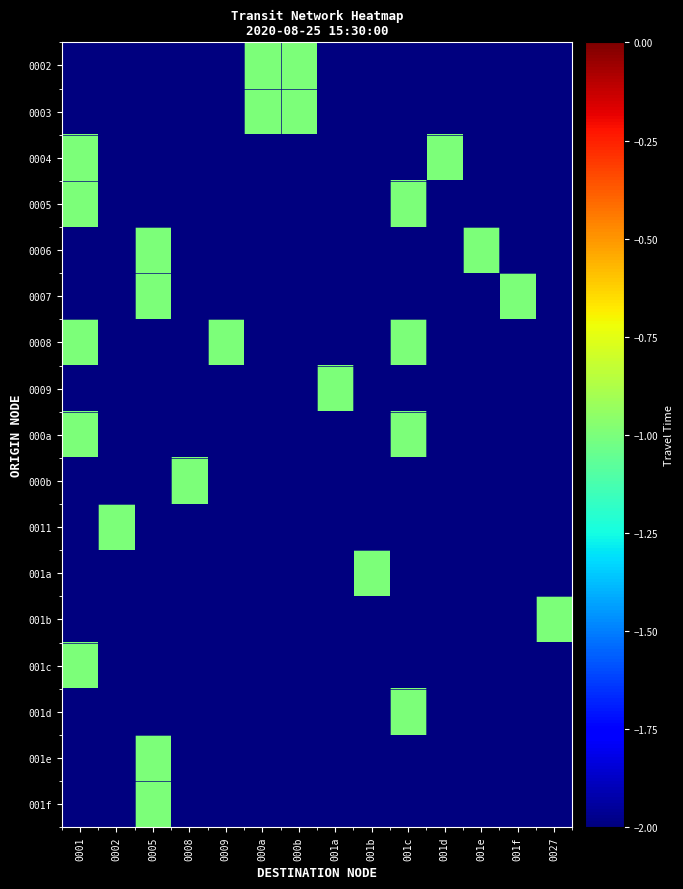

Reading left to right, list all the values displayed in this chart.

0002: 0001=-2	0002=-2	0005=-2	0008=-2	0009=-2	000a=-1	000b=-1	001a=-2	001b=-2	001c=-2	001d=-2	001e=-2	001f=-2	0027=-2
0003: 0001=-2	0002=-2	0005=-2	0008=-2	0009=-2	000a=-1	000b=-1	001a=-2	001b=-2	001c=-2	001d=-2	001e=-2	001f=-2	0027=-2
0004: 0001=-1	0002=-2	0005=-2	0008=-2	0009=-2	000a=-2	000b=-2	001a=-2	001b=-2	001c=-2	001d=-1	001e=-2	001f=-2	0027=-2
0005: 0001=-1	0002=-2	0005=-2	0008=-2	0009=-2	000a=-2	000b=-2	001a=-2	001b=-2	001c=-1	001d=-2	001e=-2	001f=-2	0027=-2
0006: 0001=-2	0002=-2	0005=-1	0008=-2	0009=-2	000a=-2	000b=-2	001a=-2	001b=-2	001c=-2	001d=-2	001e=-1	001f=-2	0027=-2
0007: 0001=-2	0002=-2	0005=-1	0008=-2	0009=-2	000a=-2	000b=-2	001a=-2	001b=-2	001c=-2	001d=-2	001e=-2	001f=-1	0027=-2
0008: 0001=-1	0002=-2	0005=-2	0008=-2	0009=-1	000a=-2	000b=-2	001a=-2	001b=-2	001c=-1	001d=-2	001e=-2	001f=-2	0027=-2
0009: 0001=-2	0002=-2	0005=-2	0008=-2	0009=-2	000a=-2	000b=-2	001a=-1	001b=-2	001c=-2	001d=-2	001e=-2	001f=-2	0027=-2
000a: 0001=-1	0002=-2	0005=-2	0008=-2	0009=-2	000a=-2	000b=-2	001a=-2	001b=-2	001c=-1	001d=-2	001e=-2	001f=-2	0027=-2
000b: 0001=-2	0002=-2	0005=-2	0008=-1	0009=-2	000a=-2	000b=-2	001a=-2	001b=-2	001c=-2	001d=-2	001e=-2	001f=-2	0027=-2
0011: 0001=-2	0002=-1	0005=-2	0008=-2	0009=-2	000a=-2	000b=-2	001a=-2	001b=-2	001c=-2	001d=-2	001e=-2	001f=-2	0027=-2
001a: 0001=-2	0002=-2	0005=-2	0008=-2	0009=-2	000a=-2	000b=-2	001a=-2	001b=-1	001c=-2	001d=-2	001e=-2	001f=-2	0027=-2
001b: 0001=-2	0002=-2	0005=-2	0008=-2	0009=-2	000a=-2	000b=-2	001a=-2	001b=-2	001c=-2	001d=-2	001e=-2	001f=-2	0027=-1
001c: 0001=-1	0002=-2	0005=-2	0008=-2	0009=-2	000a=-2	000b=-2	001a=-2	001b=-2	001c=-2	001d=-2	001e=-2	001f=-2	0027=-2
001d: 0001=-2	0002=-2	0005=-2	0008=-2	0009=-2	000a=-2	000b=-2	001a=-2	001b=-2	001c=-1	001d=-2	001e=-2	001f=-2	0027=-2
001e: 0001=-2	0002=-2	0005=-1	0008=-2	0009=-2	000a=-2	000b=-2	001a=-2	001b=-2	001c=-2	001d=-2	001e=-2	001f=-2	0027=-2
001f: 0001=-2	0002=-2	0005=-1	0008=-2	0009=-2	000a=-2	000b=-2	001a=-2	001b=-2	001c=-2	001d=-2	001e=-2	001f=-2	0027=-2